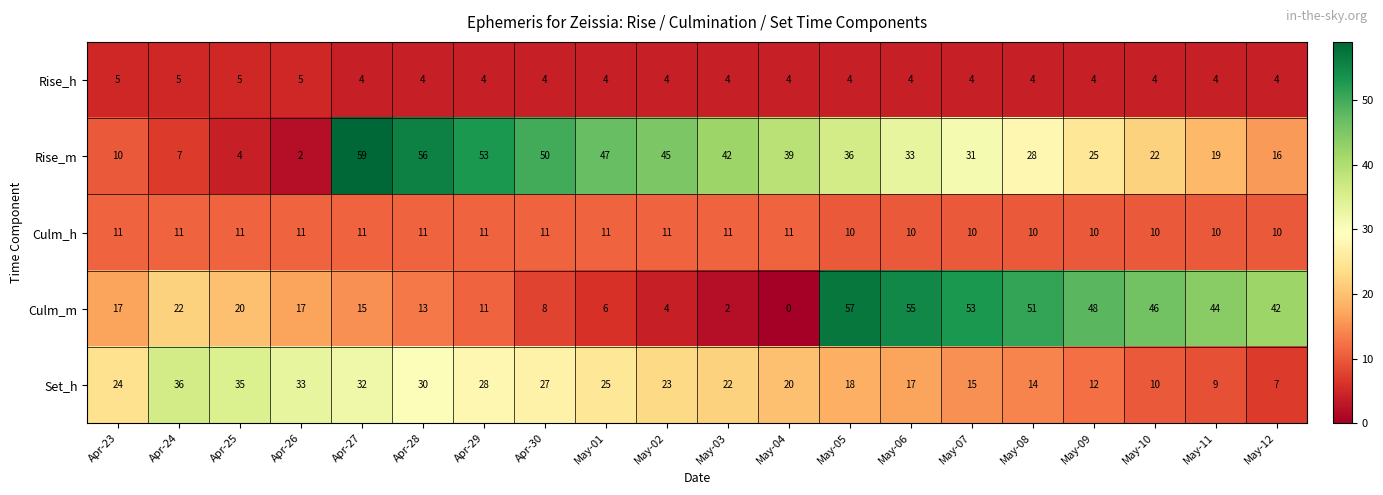

Rank the series by their maximum value, from lowest to highest.

Rise_h, Culm_h, Set_h, Culm_m, Rise_m